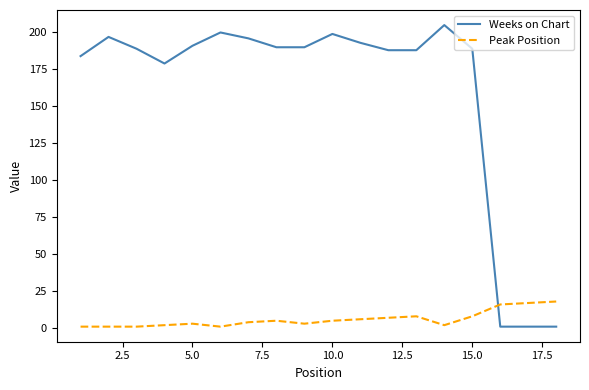

What is the sum of all Peak Position values?

108